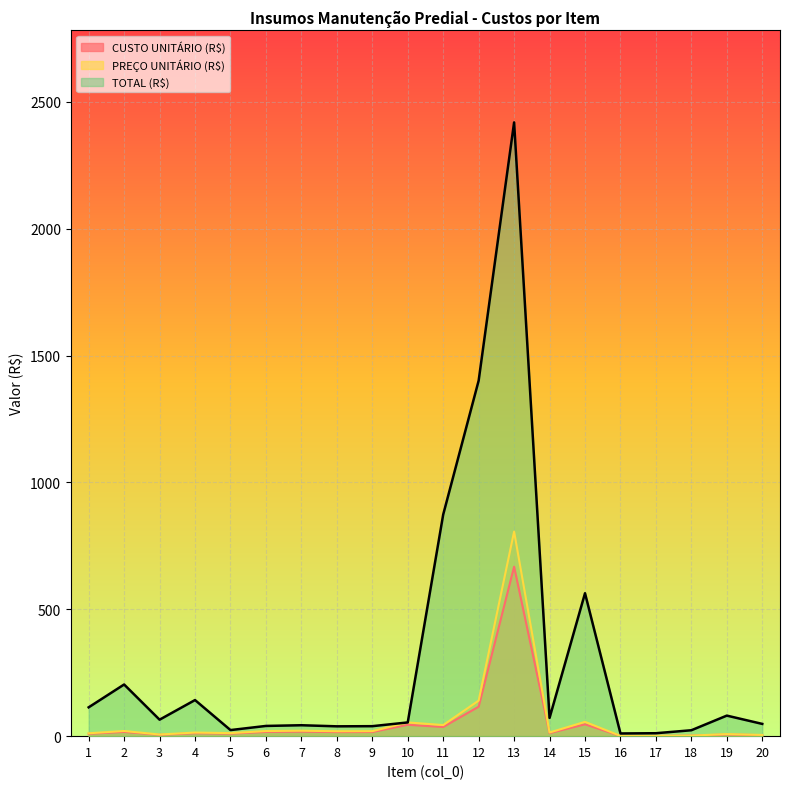

Which series has the largest total across all categories?

TOTAL (R$)